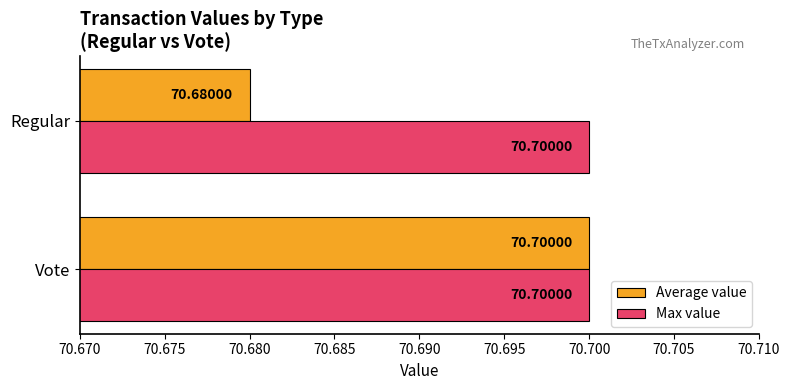

Rank the categories by Average value value from highest to lowest.

Vote, Regular